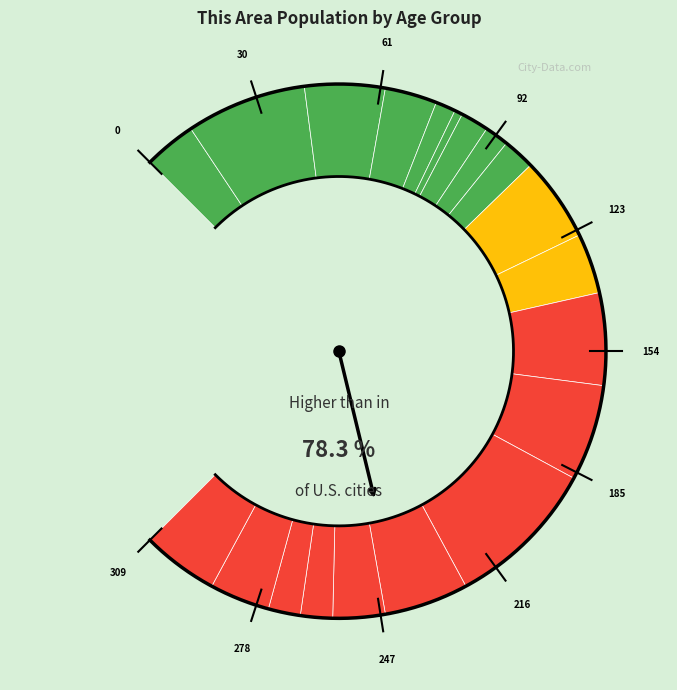

The 70 to 74 years slice represents 17% of the pie. True or false?

False